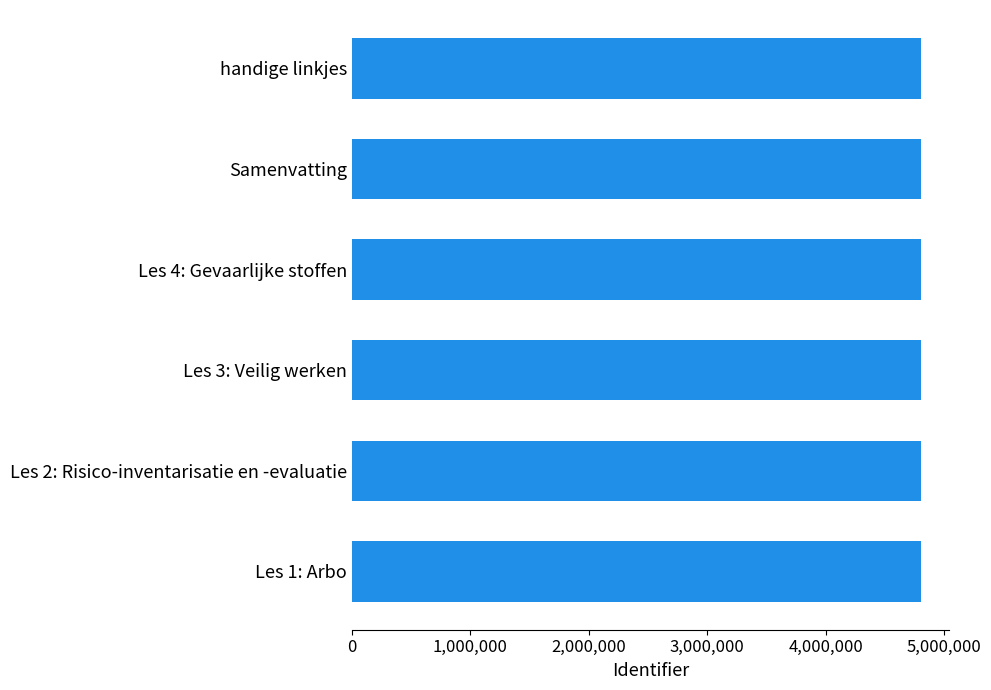

What is the sum of all values?

28824147